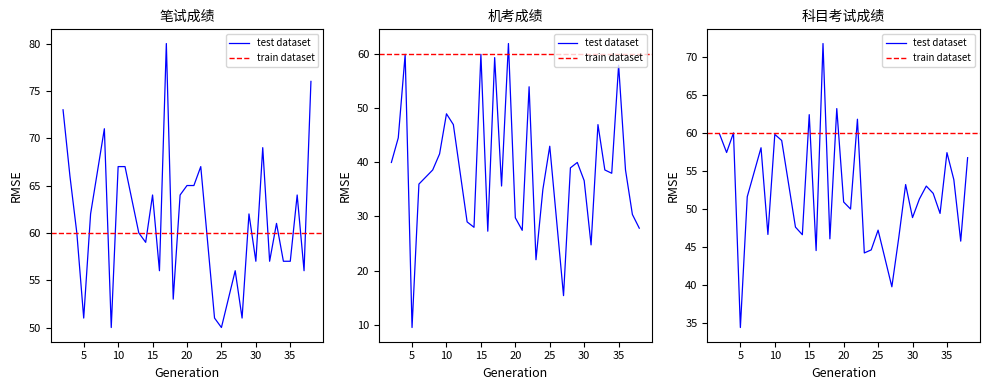

At 19, list the series in order from largest to smallest.

笔试成绩, 科目考试成绩, 机考成绩